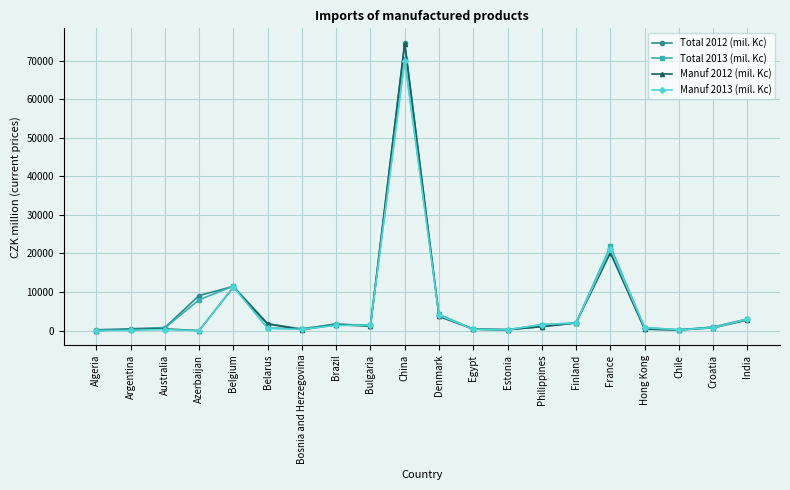

True or false: Total 2012 (mil. Kc) has a value of 9088 at Azerbaijan.

True